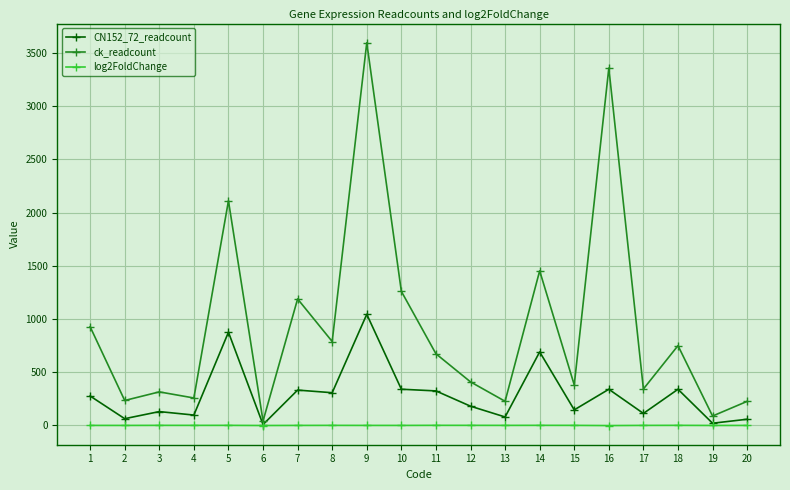

What is the greatest value displayed?

3596.8